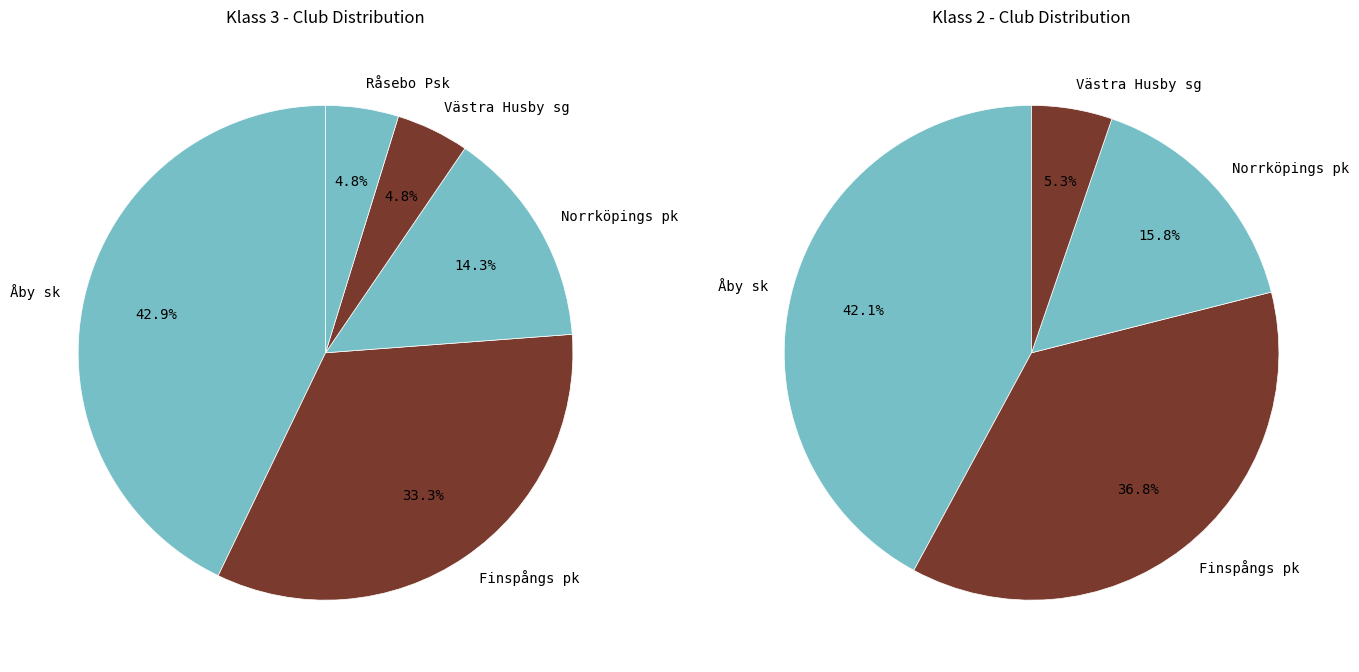

Which has a higher value, Västra Husby sg or Åby sk?

Åby sk